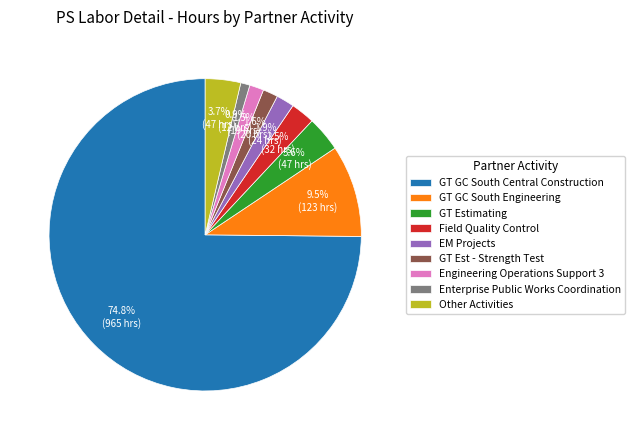

Which category has the smallest portion of the pie?

Enterprise Public Works Coordination